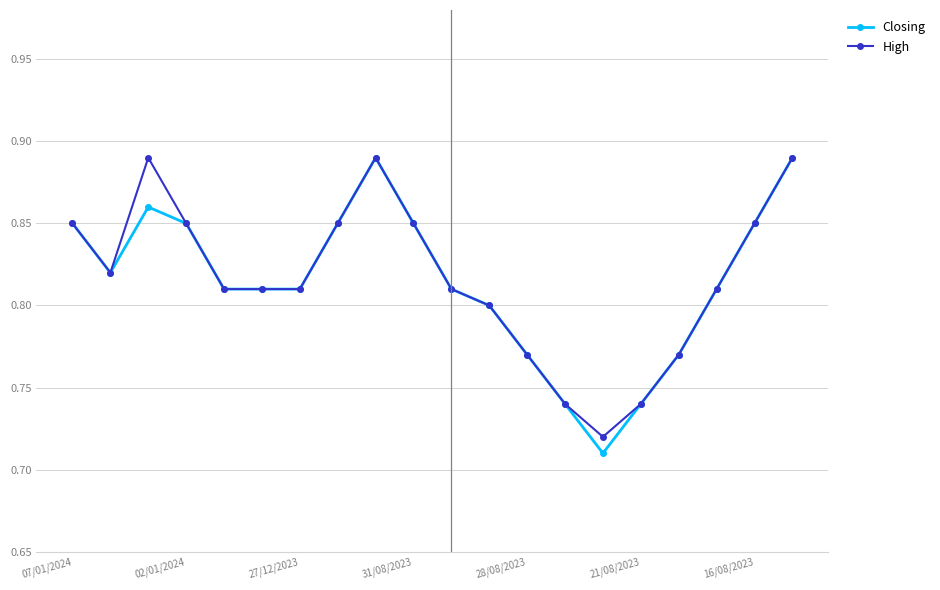

Is this an area chart (filled region under the line)?

No